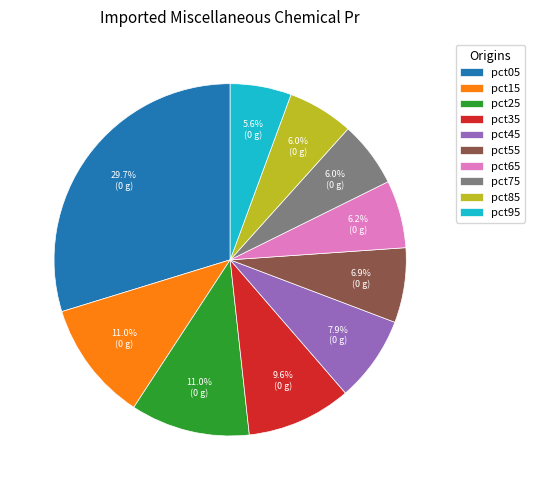

Between pct85 and pct55, which is larger?

pct55